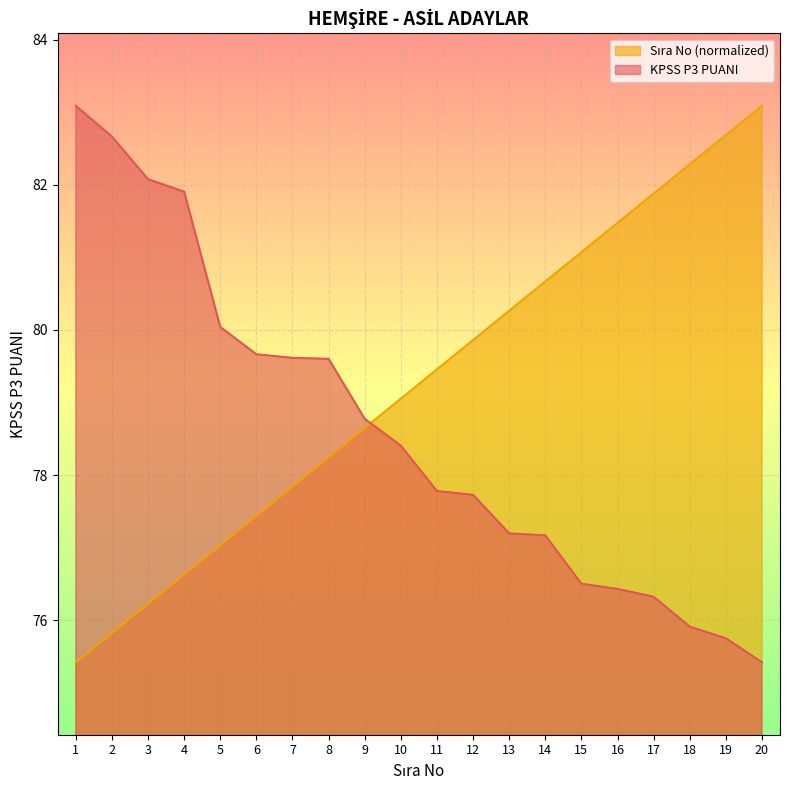

What is the value of the Sıra No point at the 1st from the left?

75.4